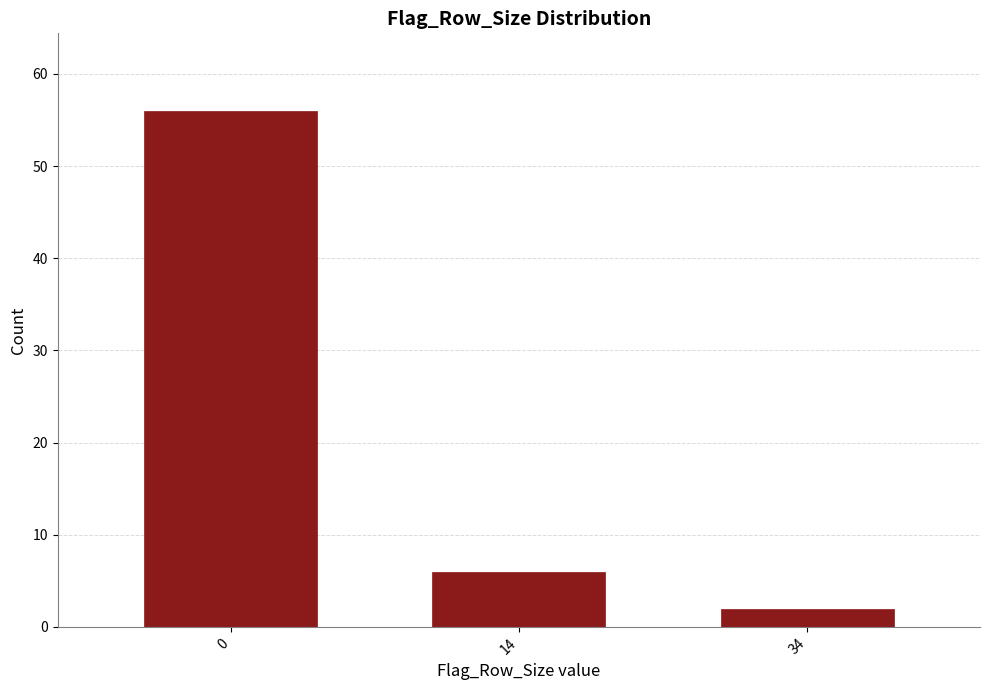

Reading right to left, what are all the values shown in this chart?

34=2	14=6	0=56